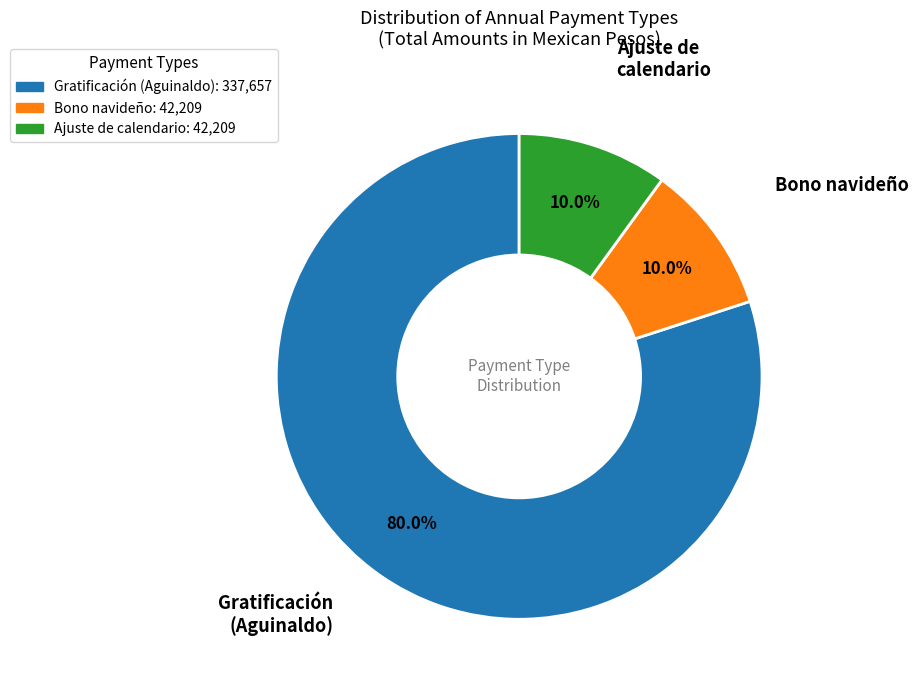

How much of the chart is everything except Gratificación (Aguinaldo)?

20.0%